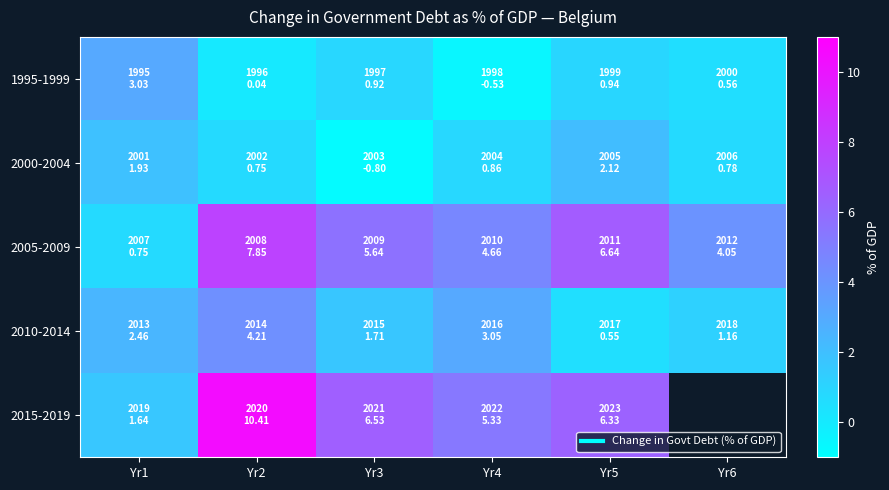

What is the smallest value displayed?

-0.8